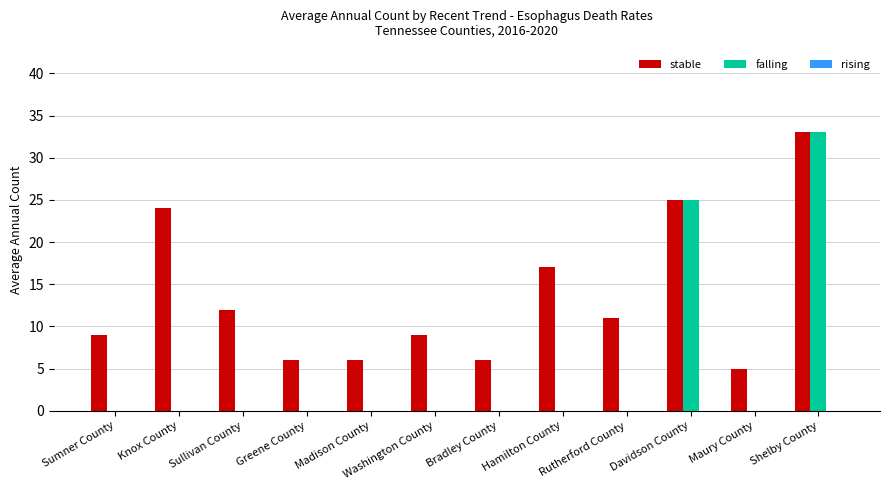

At which category is the sum across all series the highest?

Shelby County